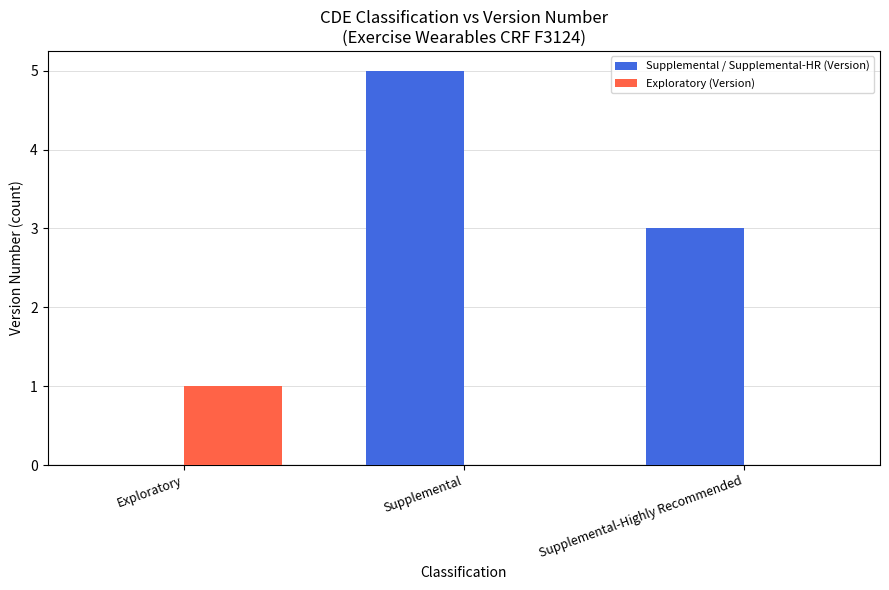

Reading left to right, extract all data points from this chart.

Supplemental / Supplemental-HR (Version): Exploratory=0	Supplemental=5	Supplemental-Highly Recommended=3
Exploratory (Version): Exploratory=1	Supplemental=0	Supplemental-Highly Recommended=0